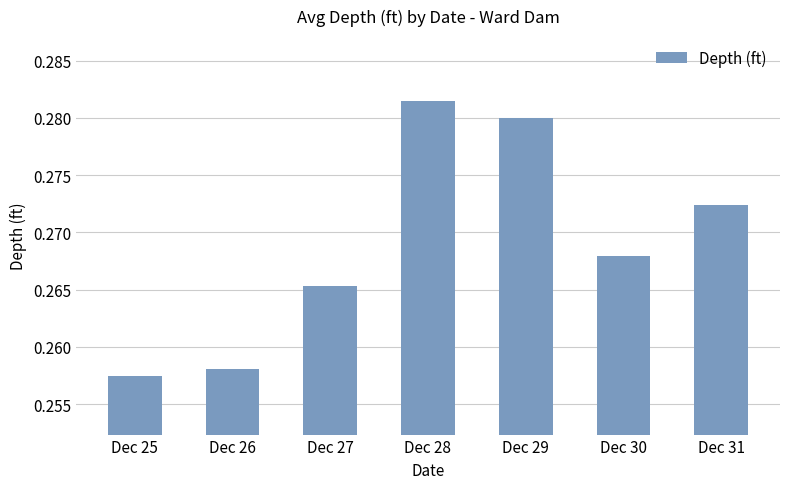

Rank the categories by value from highest to lowest.

Dec 28, Dec 29, Dec 31, Dec 30, Dec 27, Dec 26, Dec 25